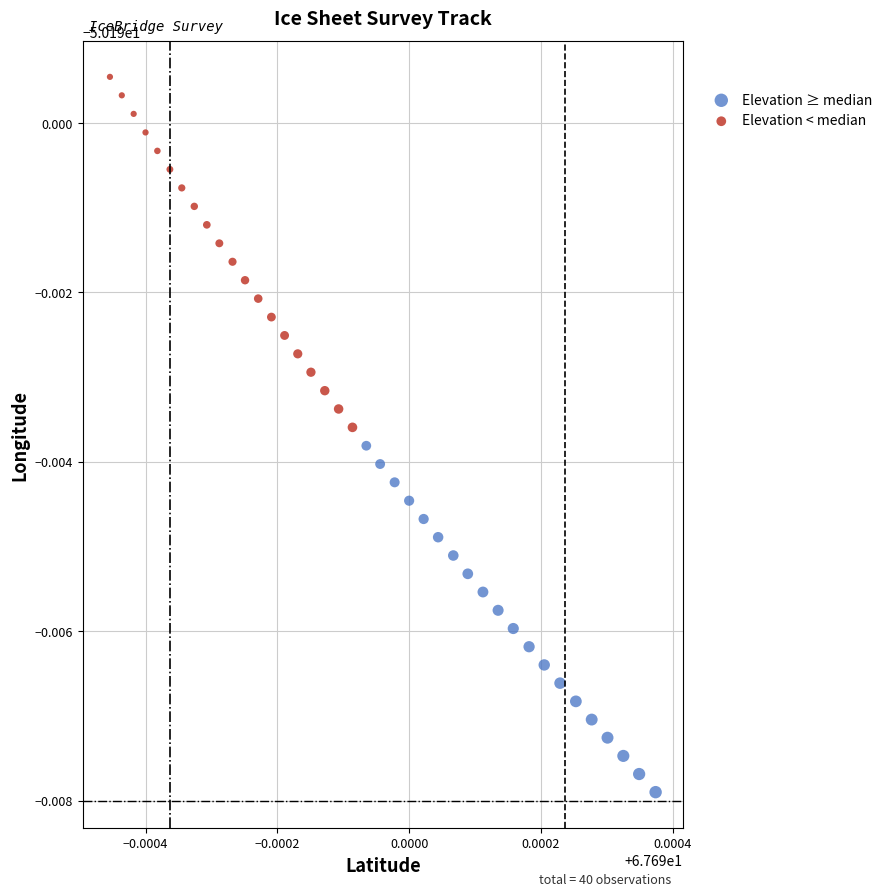

What are all the series names shown in the legend?

Elevation ≥ median, Elevation < median